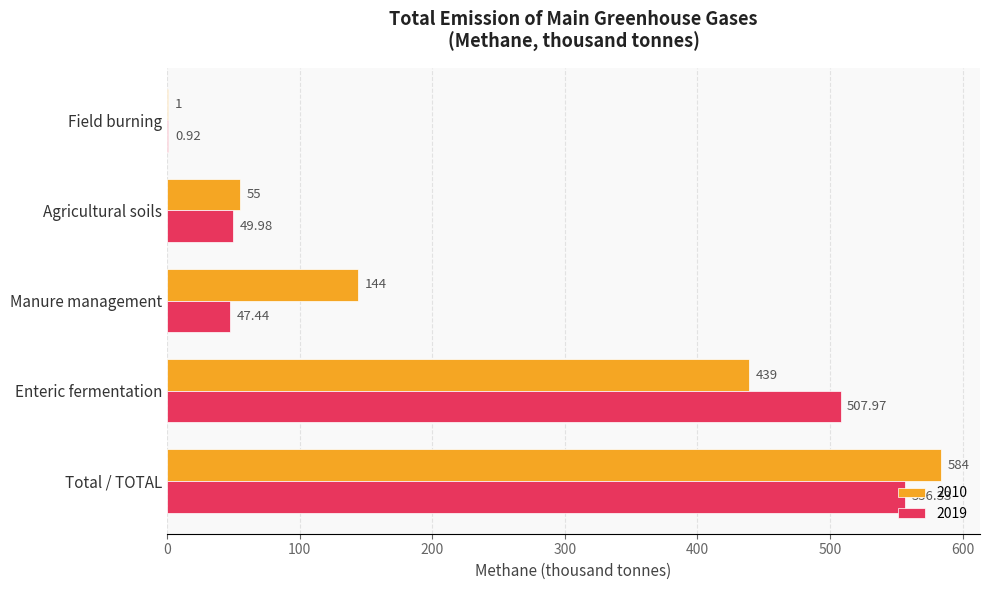

Between Agricultural soils and Field burning, which series saw the biggest shift?

2010